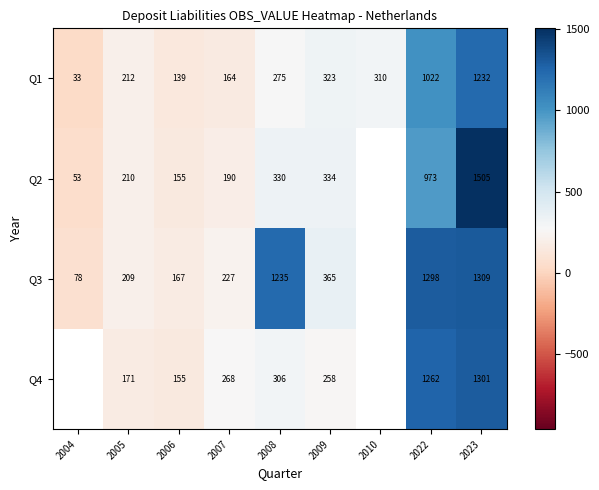

The value of Q1 at 2004 is 50. True or false?

False